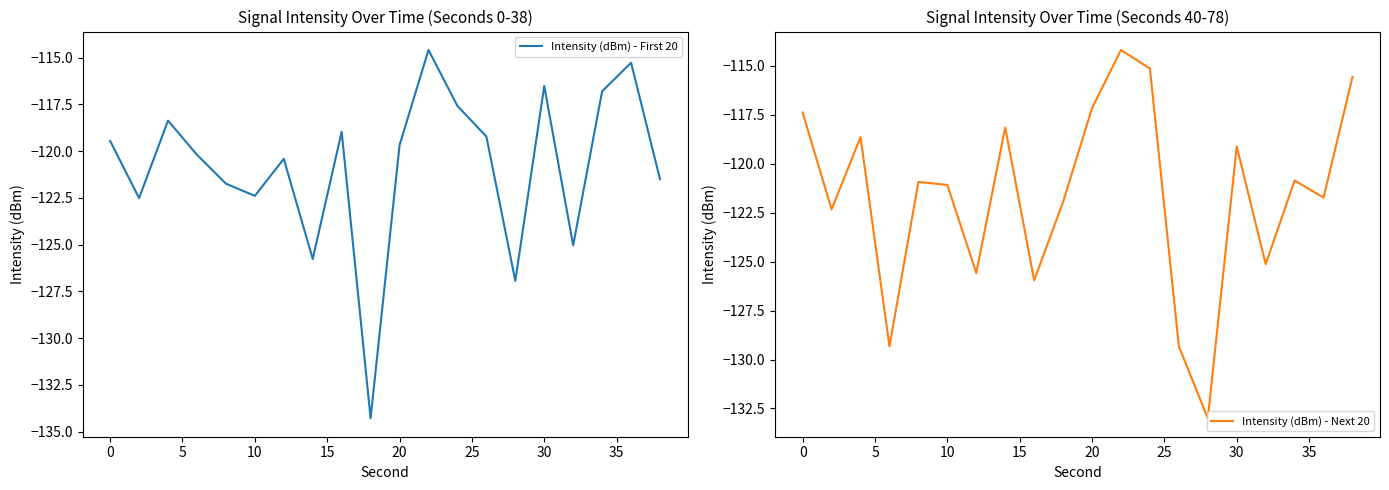

What is the value of the Intensity (dBm) - First 20 point at the 5th from the left?

-121.7